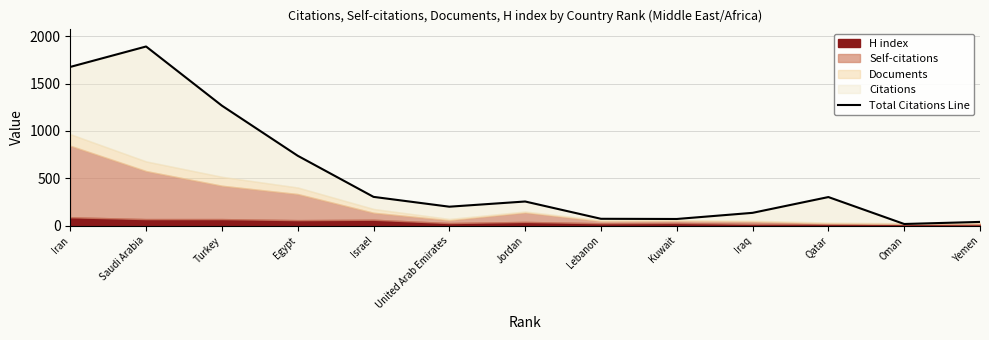

The chart shows a value of 1268 at Turkey. True or false?

True